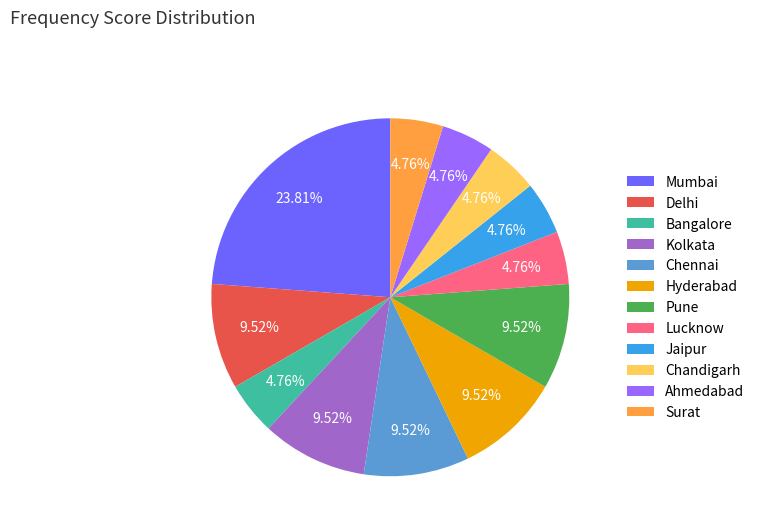

Approximately how many times larger is the value at Bangalore compared to Mumbai?

0.2